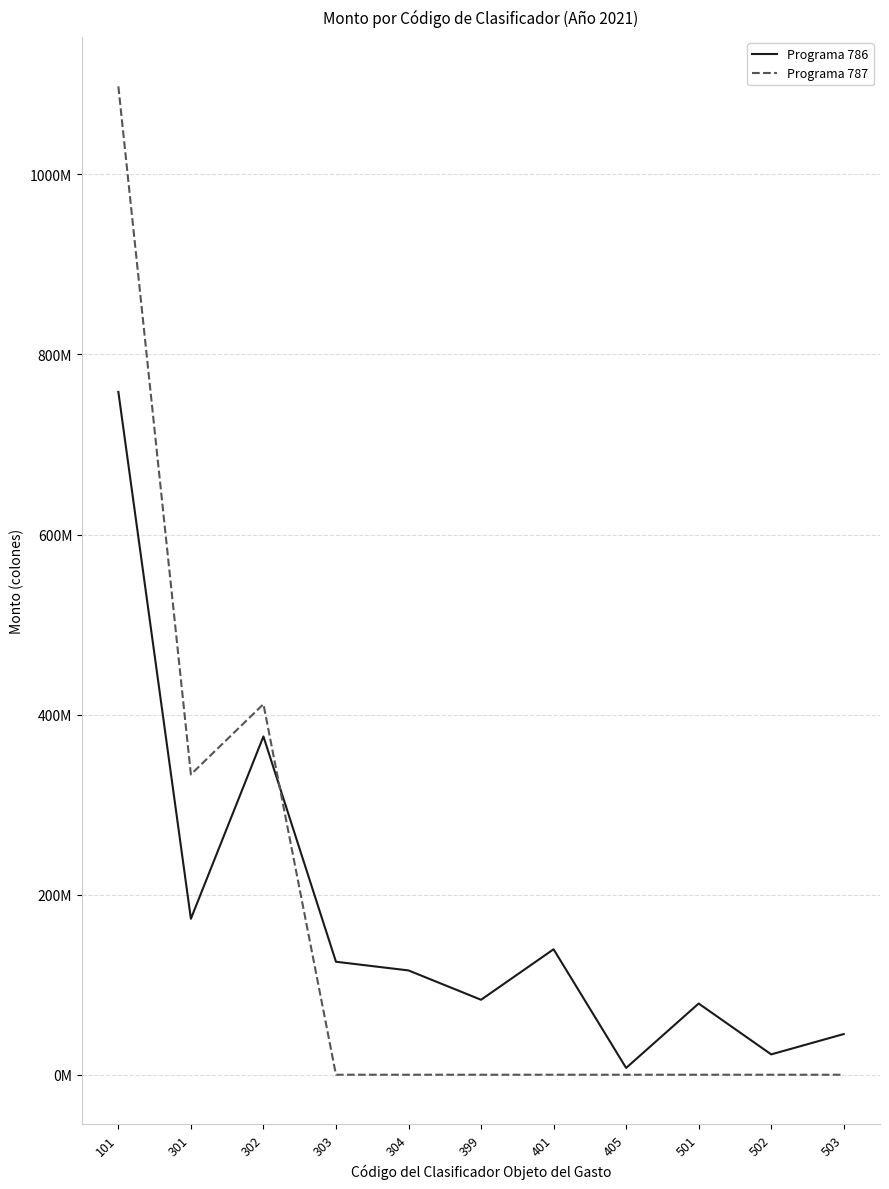

At which category does the chart reach its peak across all series?

101